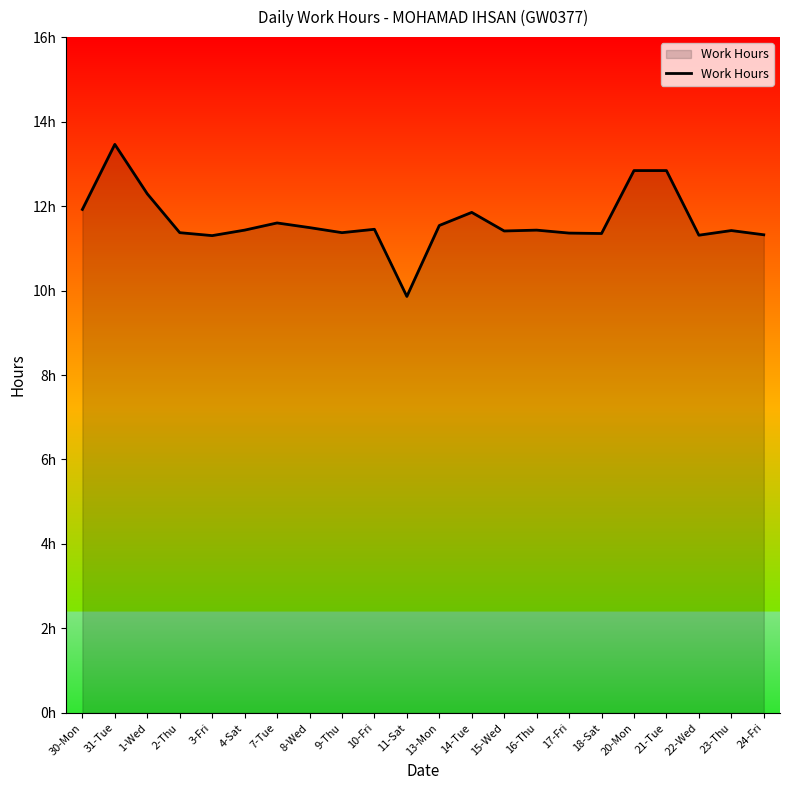

Reading left to right, transcribe all the data shown in this chart.

11.9	13.5	12.3	11.4	11.3	11.4	11.6	11.5	11.4	11.4	9.9	11.5	11.8	11.4	11.4	11.4	11.3	12.8	12.8	11.3	11.4	11.3